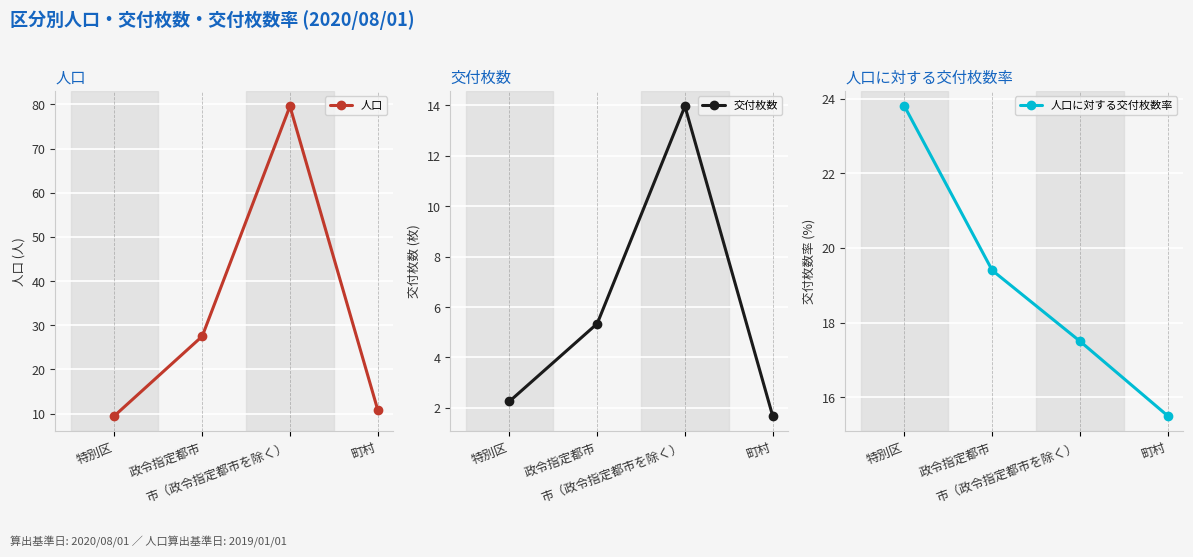

How many values in the 人口 series are below 27?

2